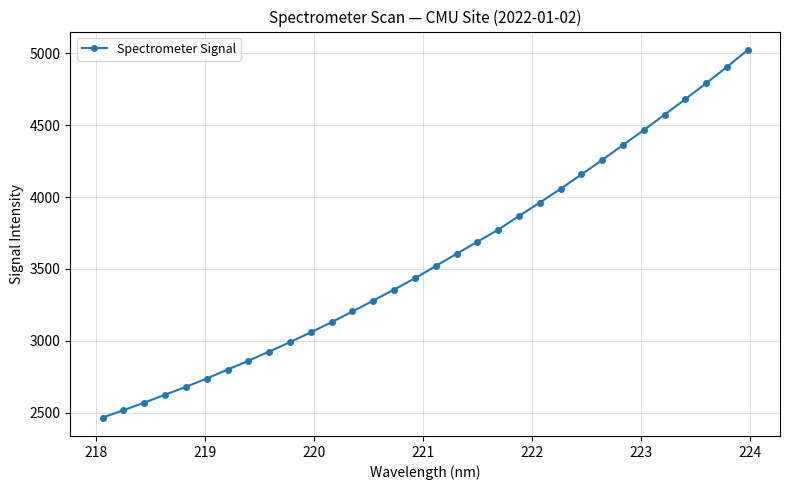

What is the difference between the maximum and minimum values?

2558.9